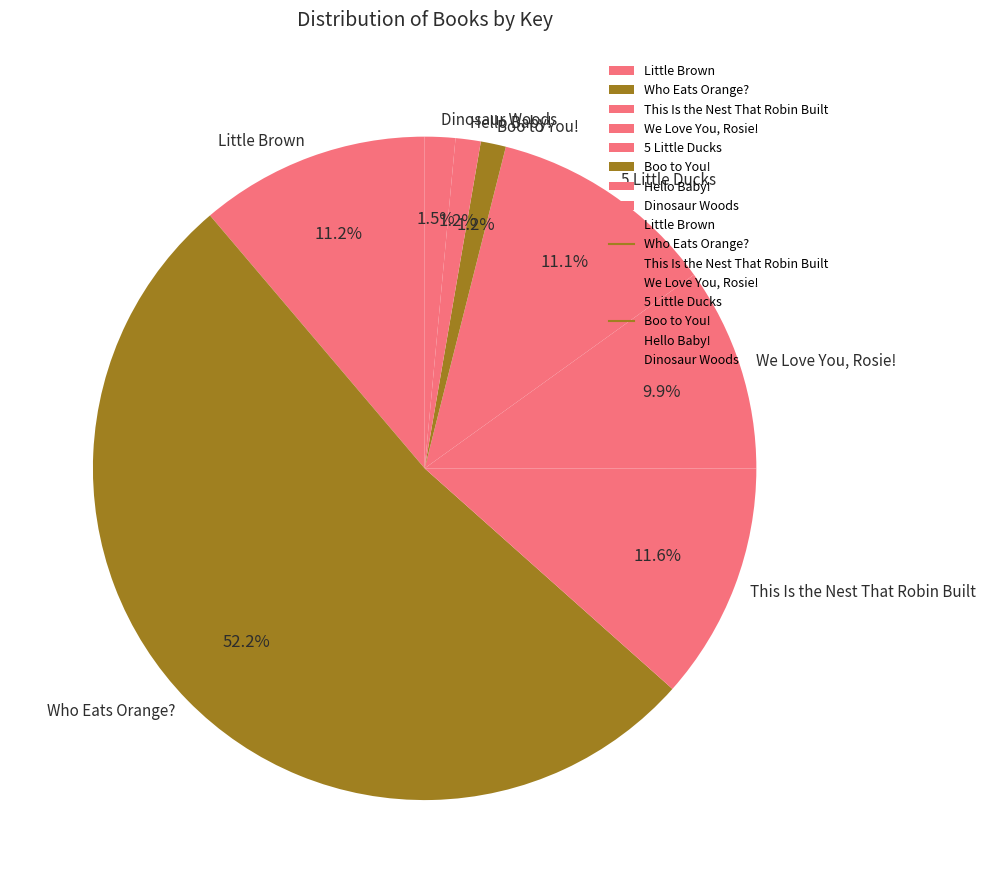

Which has a higher value, Little Brown or Hello Baby!?

Little Brown